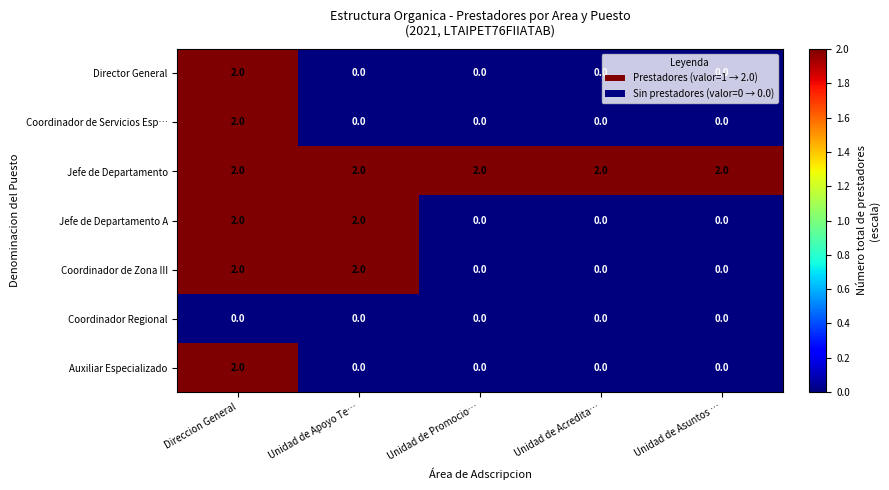

At which label does Director General reach its peak?

Direccion General